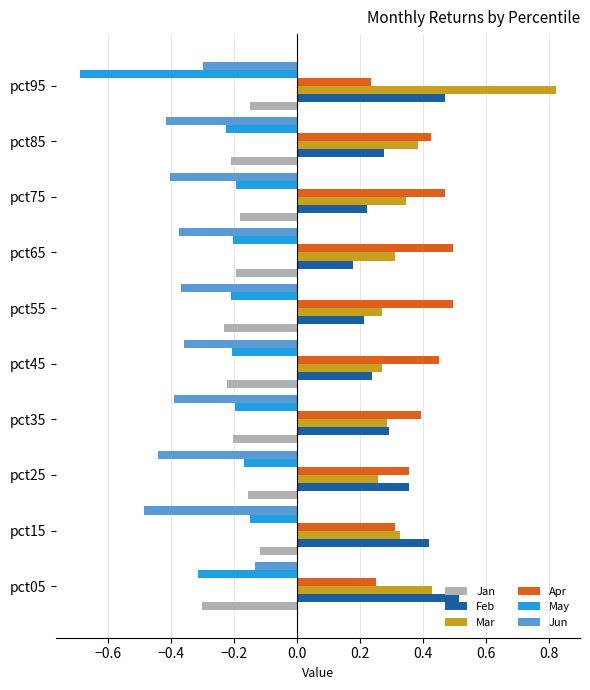

What is the average value of the May series?

-0.3